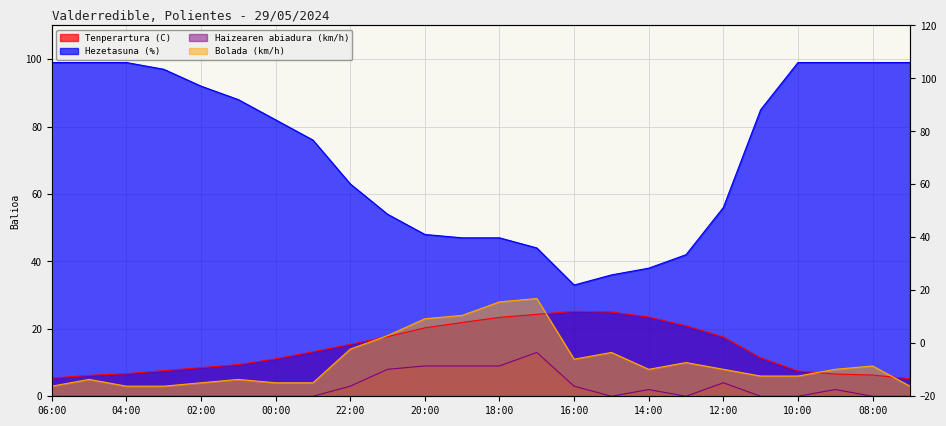

What is the label of the 11th point from the left?

20:00